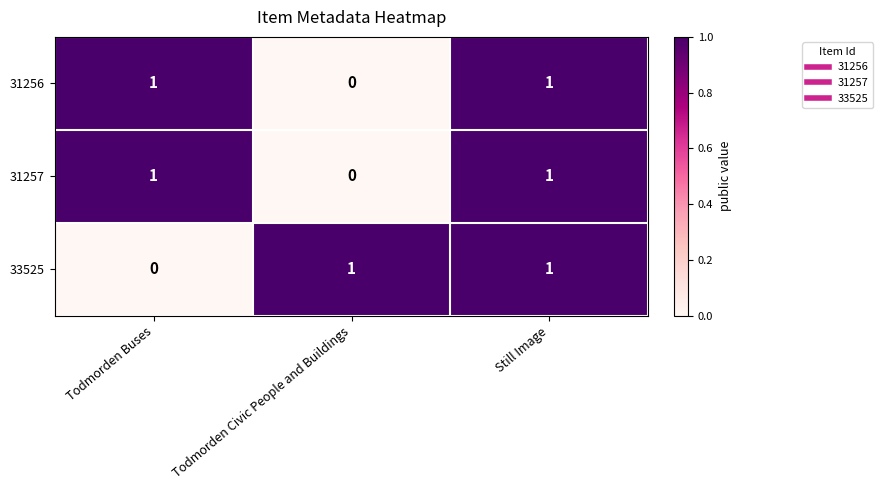

The 31257 series shows 0 at Todmorden Civic People and Buildings. True or false?

True